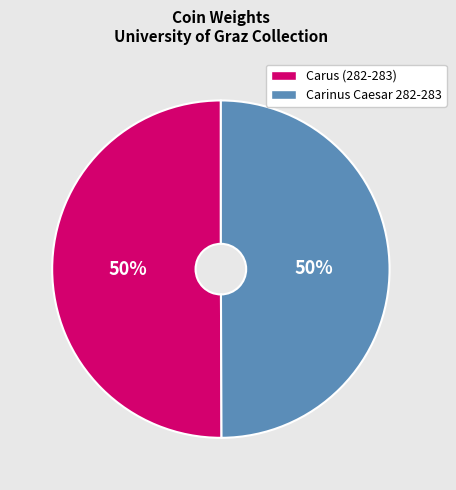

To the nearest percent, what is the average slice percentage?

50%